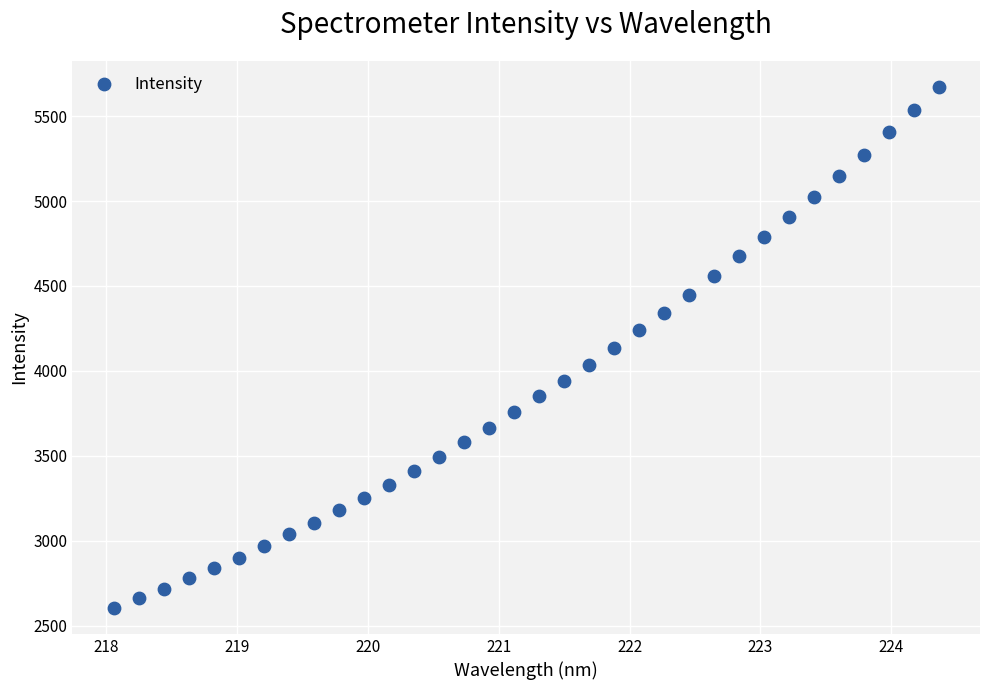

What is the range of X values (max minus min)?

6.3